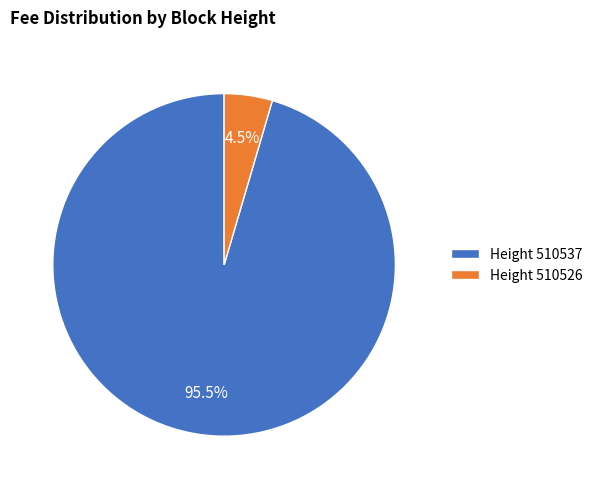

Which slice represents more than half of the pie?

Height 510537